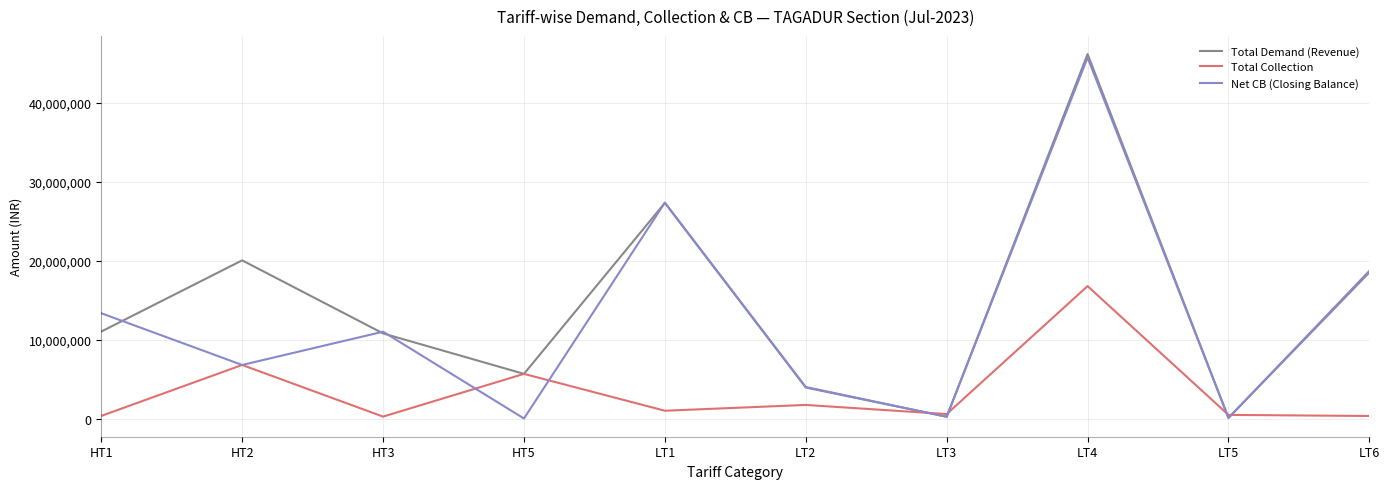

At which label is Net CB (Closing Balance) closest to 22851356?

LT6